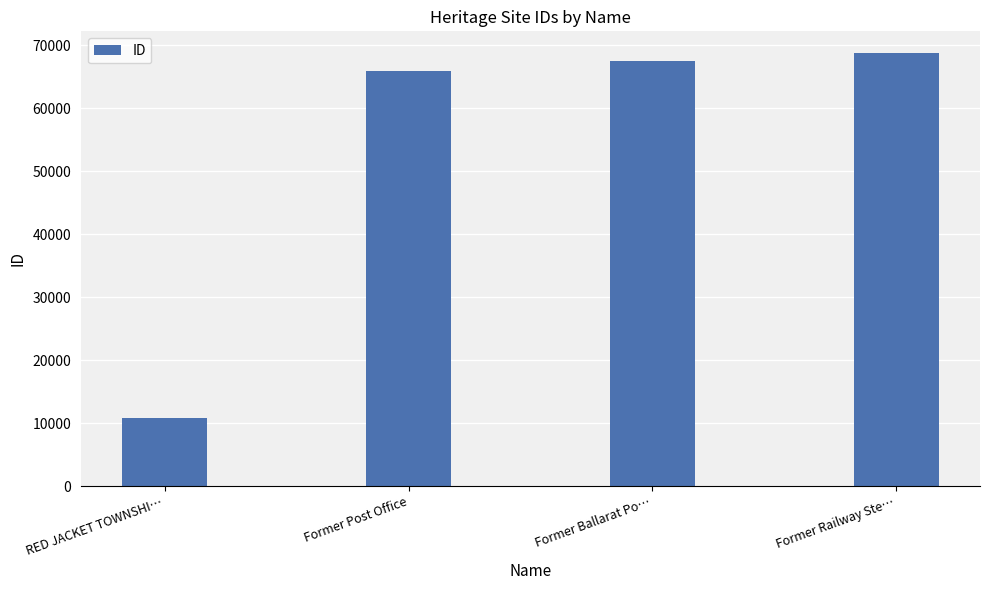

Are the bars grouped side by side (vs. stacked)?

No